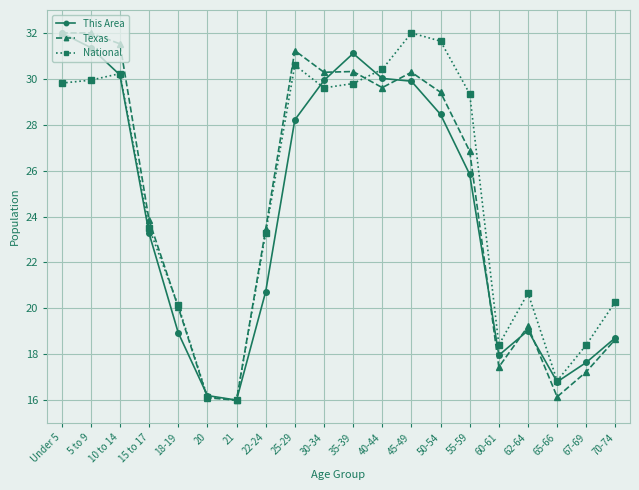

At which label is This Area closest to 24?

15 to 17